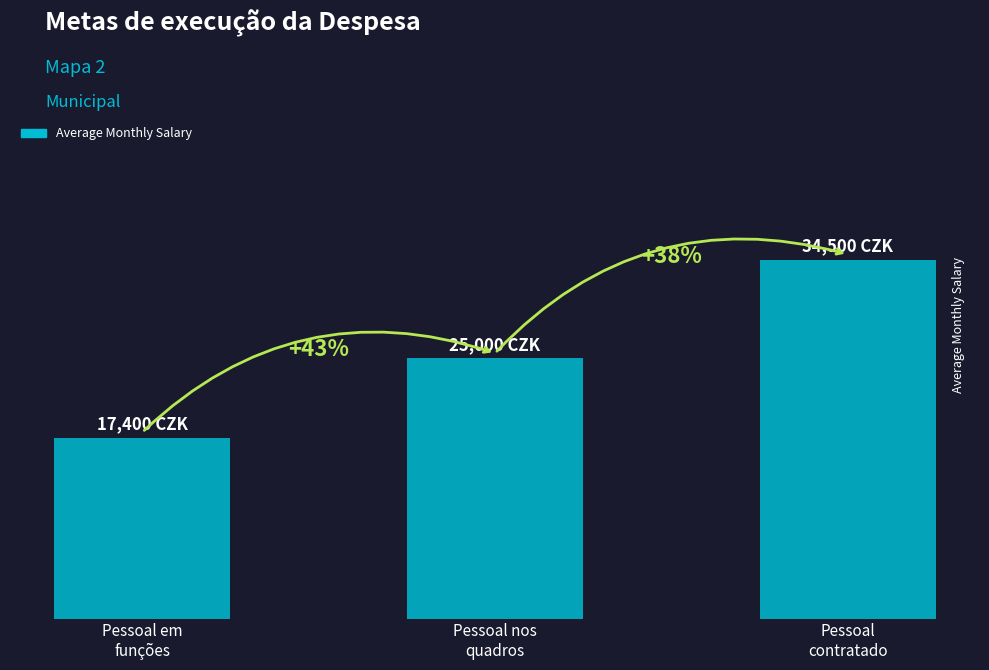

Are the bars horizontal?

No